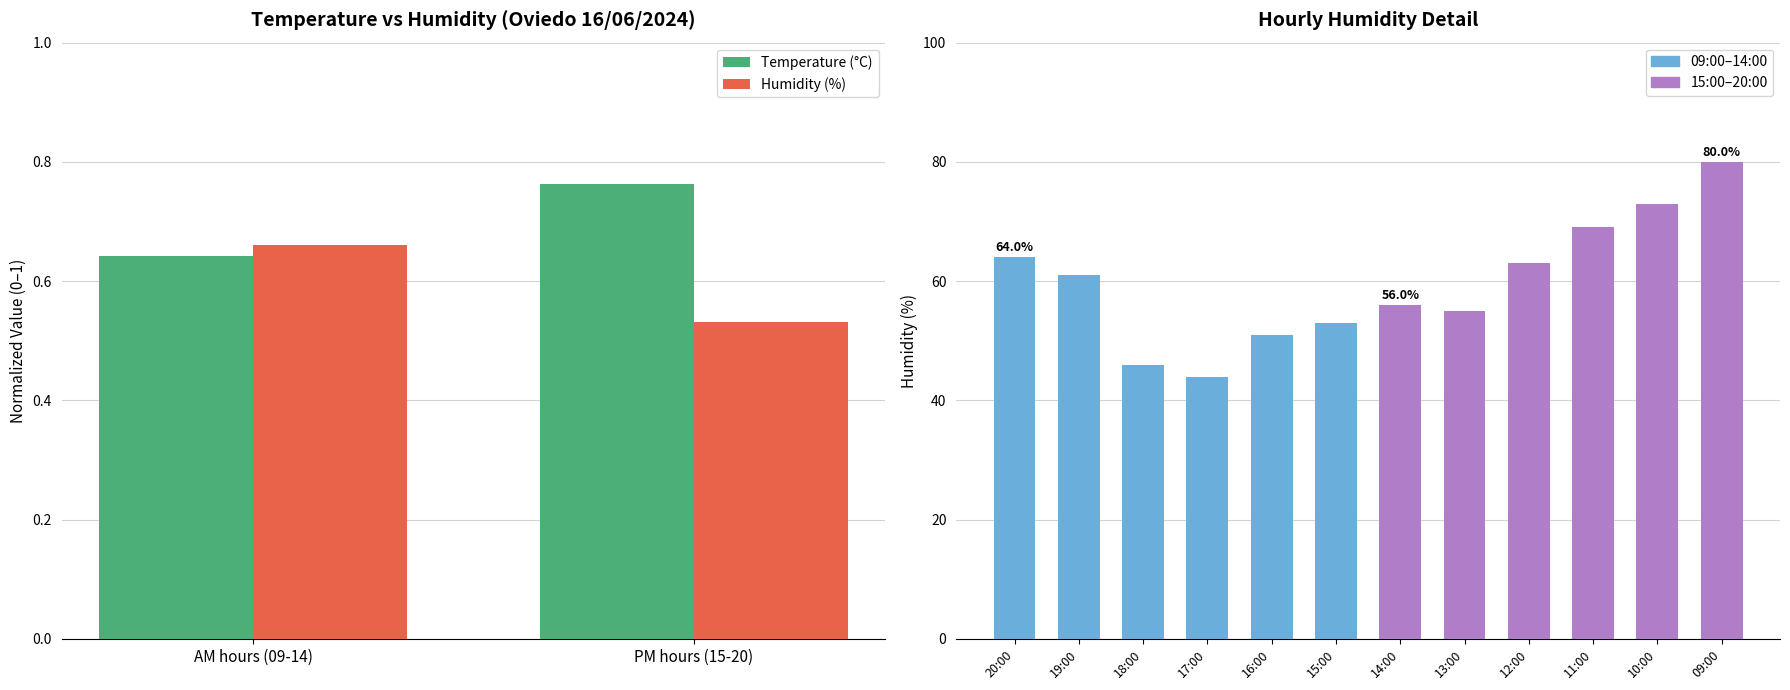

What is the sum of all values?

715